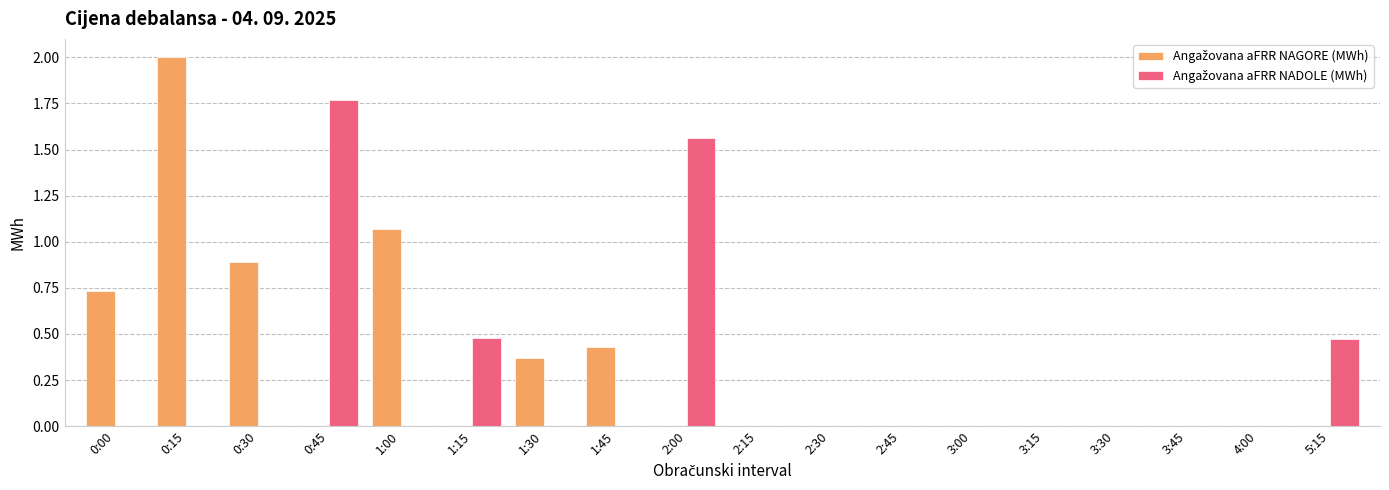

Count the number of categories in the chart.

18